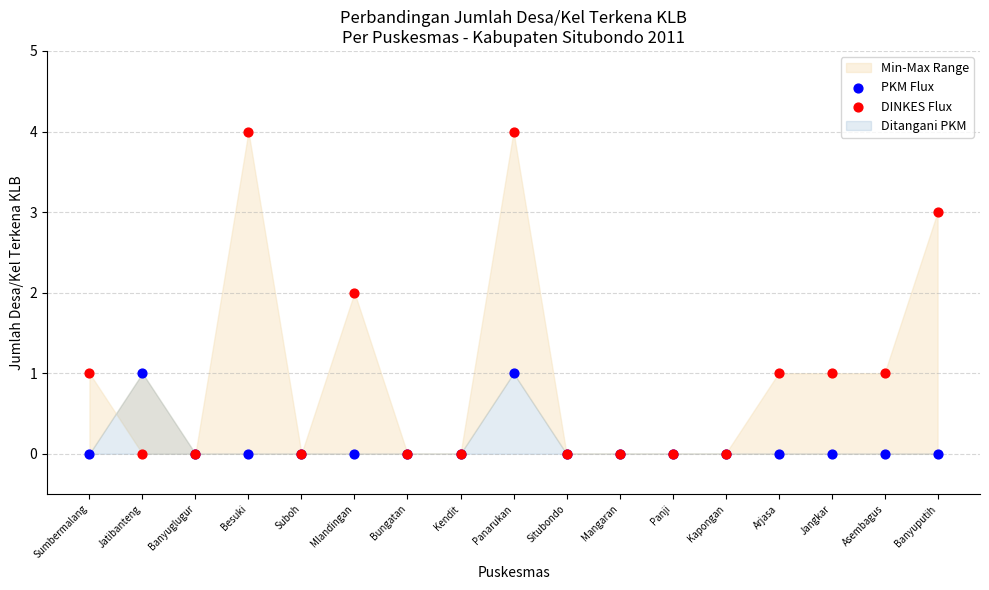

Which series reaches the maximum Y coordinate?

DINKES Flux